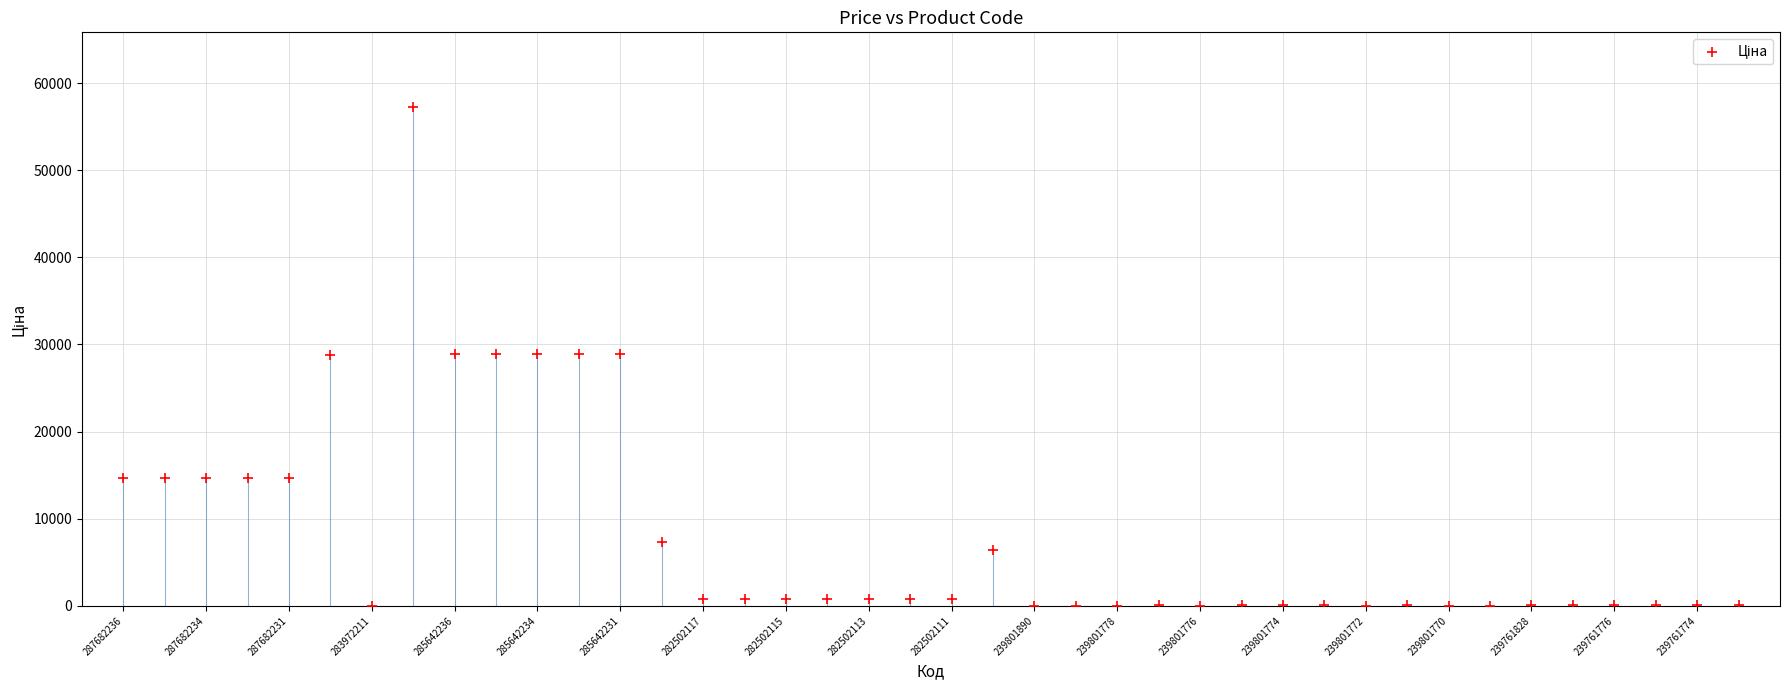

What is the range of Y values (max minus min)?

57220.0